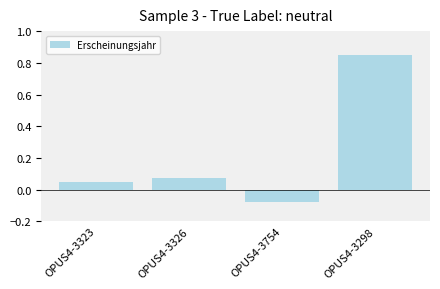

The chart shows a value of 0.4 at OPUS4-3298. True or false?

False